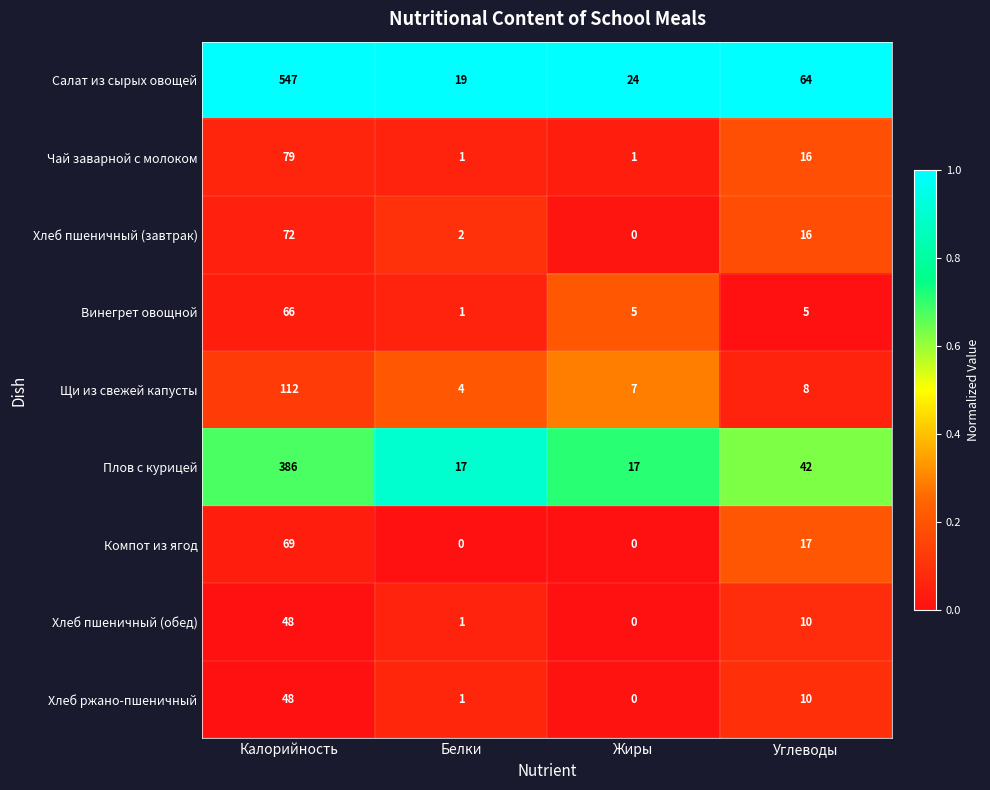

Is it true that Хлеб ржано-пшеничный equals 48 at Калорийность?

True